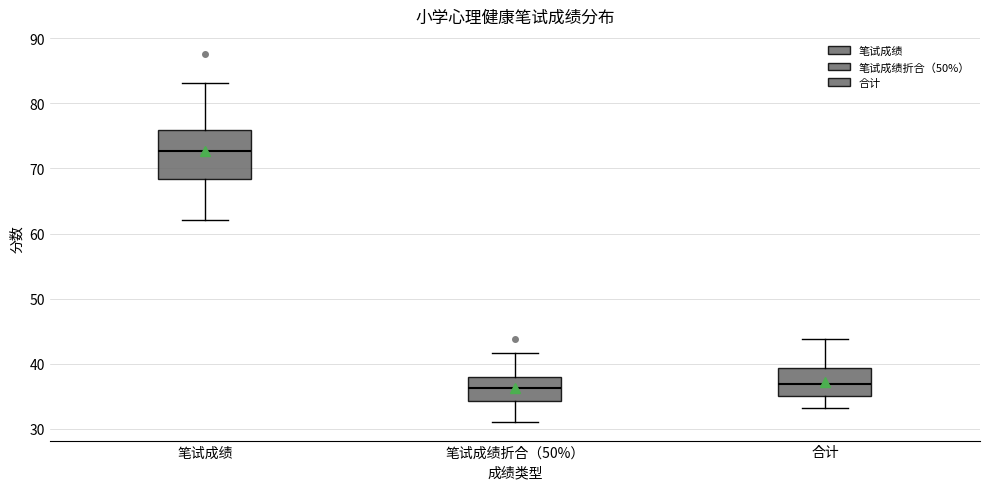

Reading left to right, transcribe this box plot: for each box, give where its median line is, the range the box spans, and where its two whiskers end, as read against the y-axis. The values are not printed on the chart, so give them approximately, as read against the axis.

笔试成绩: median 73, box 68 to 76, whiskers 62 to 83
笔试成绩折合（50%）: median 36, box 34 to 38, whiskers 31 to 42
合计: median 37, box 35 to 39, whiskers 33 to 44